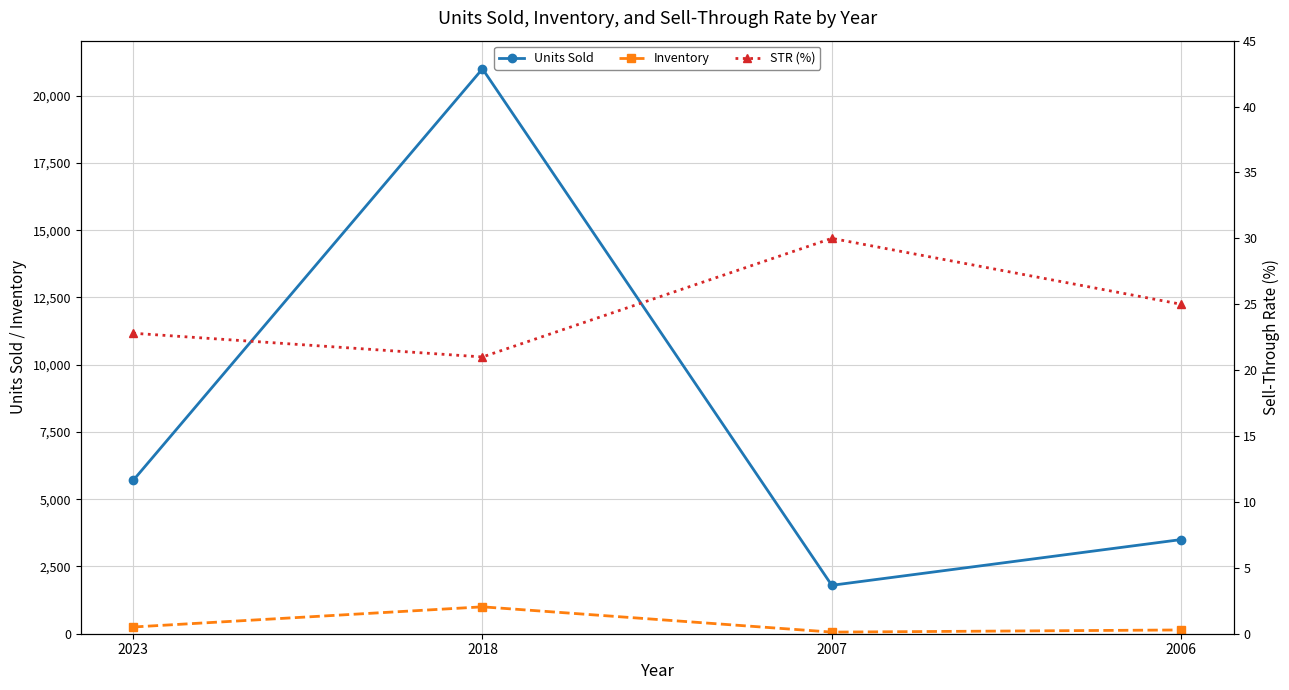

Where is the first local maximum for STR (%)?

2007